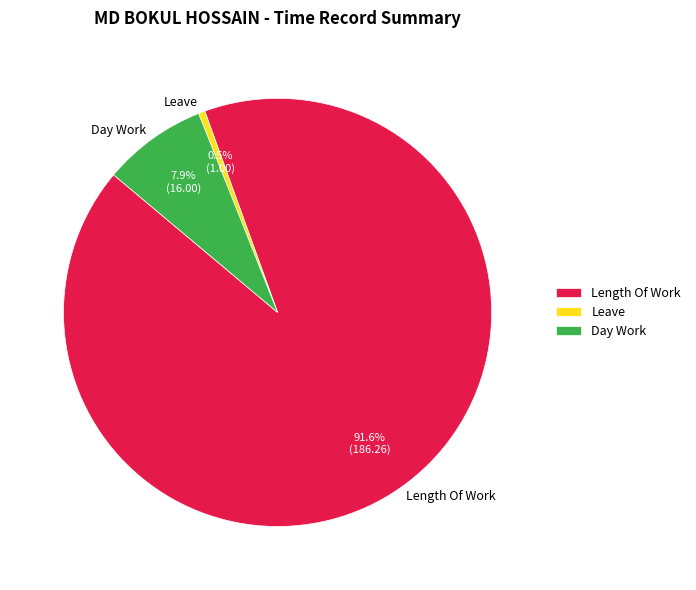

Does Leave account for over 50% of the chart?

No